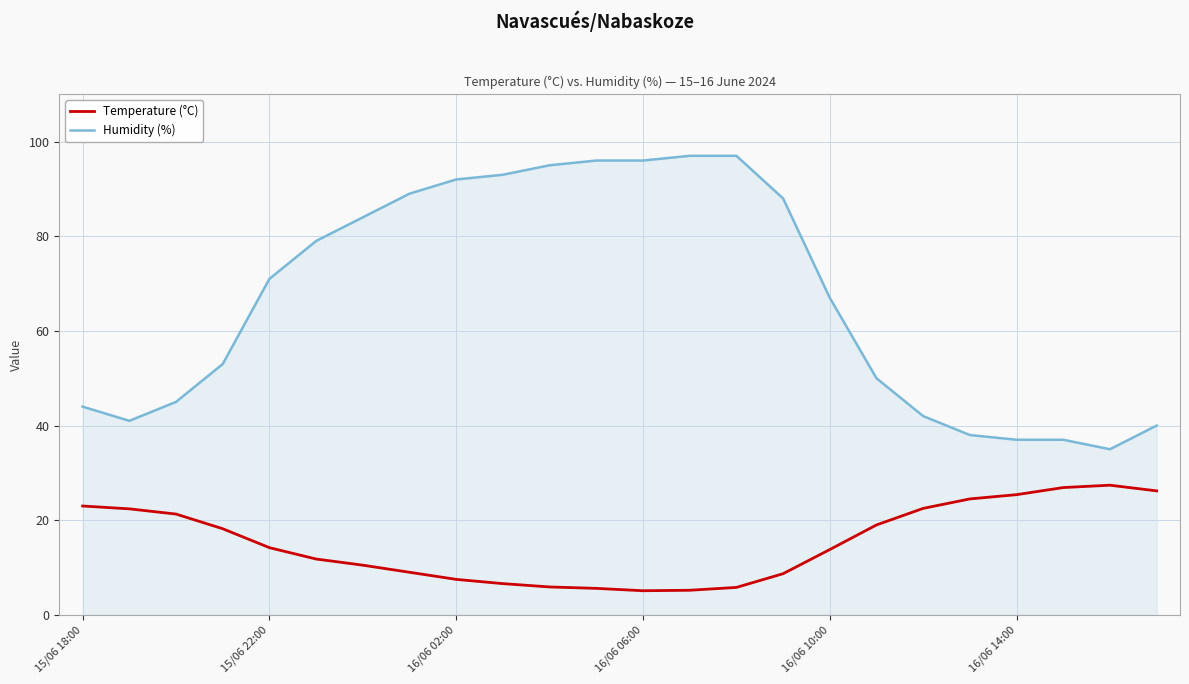

What is the greatest value displayed?

97.0